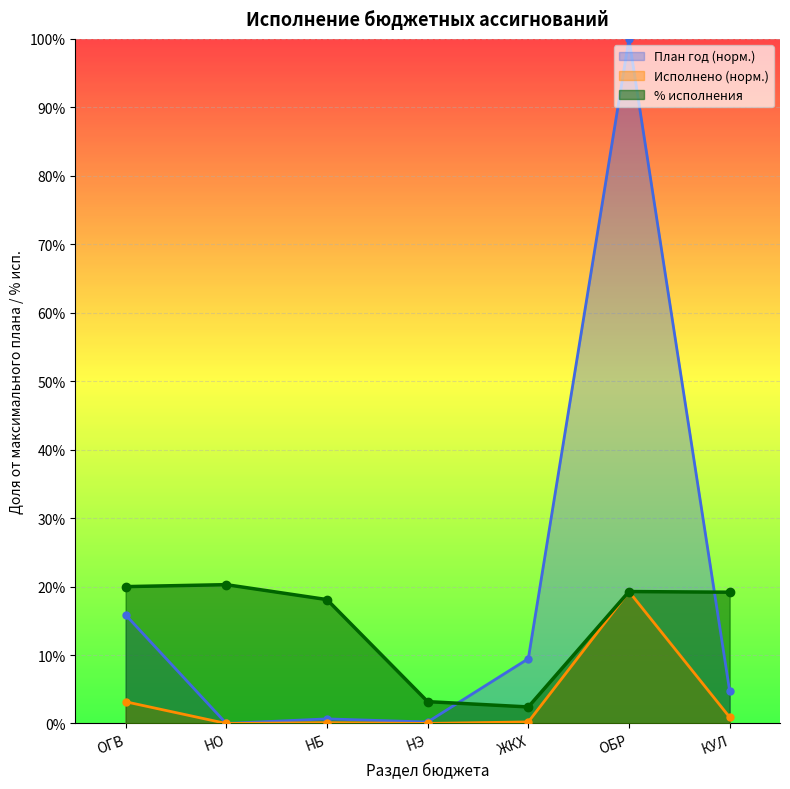

True or false: Исполнено (млн) and % исполнения cross at least once.

False